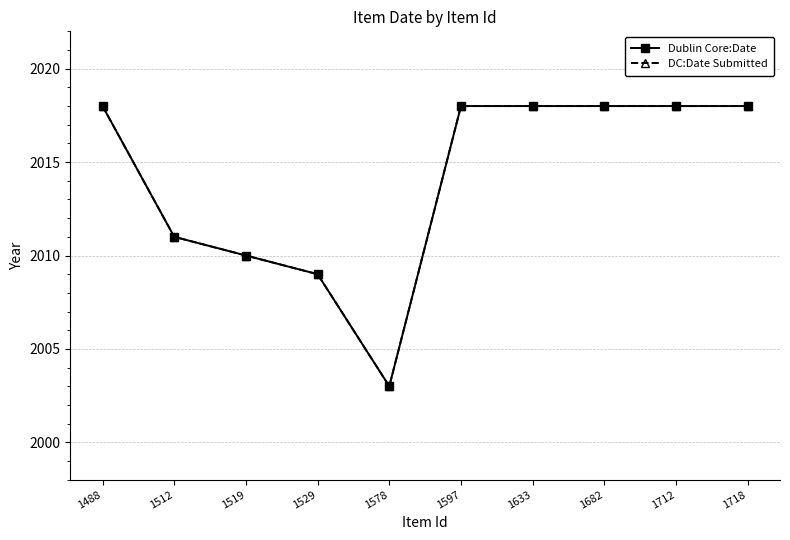

Rank the series by their maximum value, from highest to lowest.

Dublin Core:Date, DC:Date Submitted